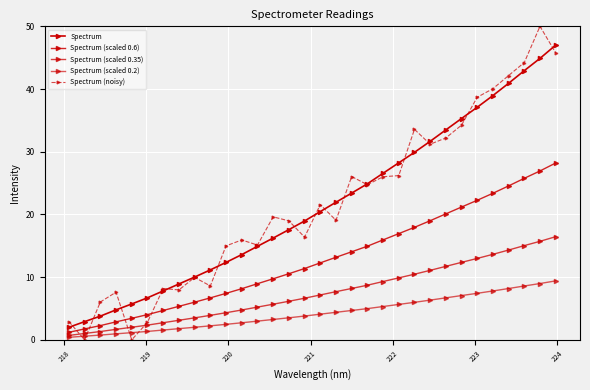

What is the value of the Spectrum (noisy) point at the 31st from the left?

50.0